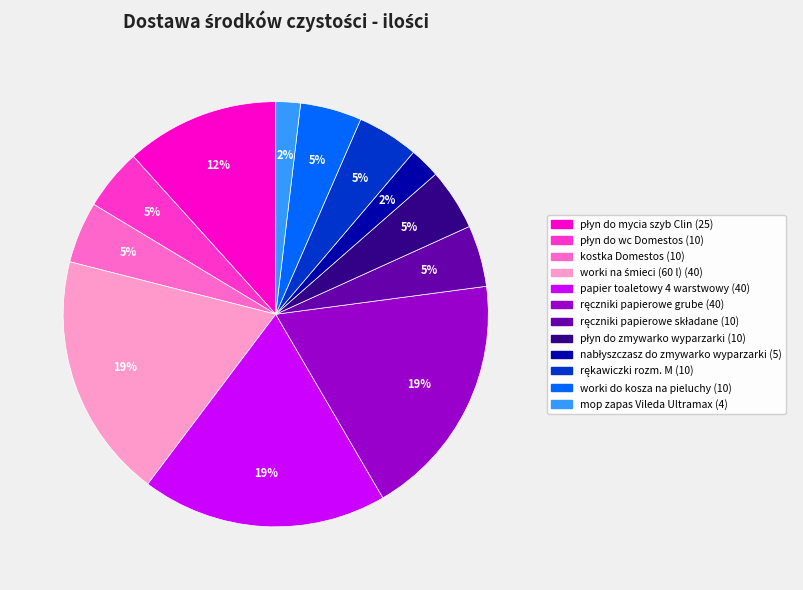

Combined, do kostka Domestos and papier toaletowy 4 warstwowy account for over 50%?

No